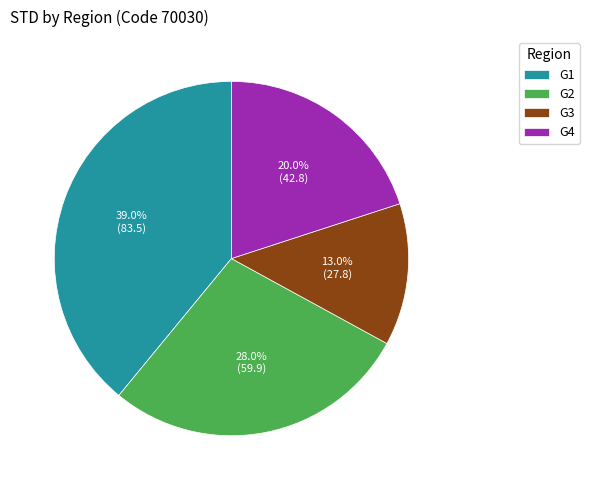

To the nearest percent, what is the average slice percentage?

25%